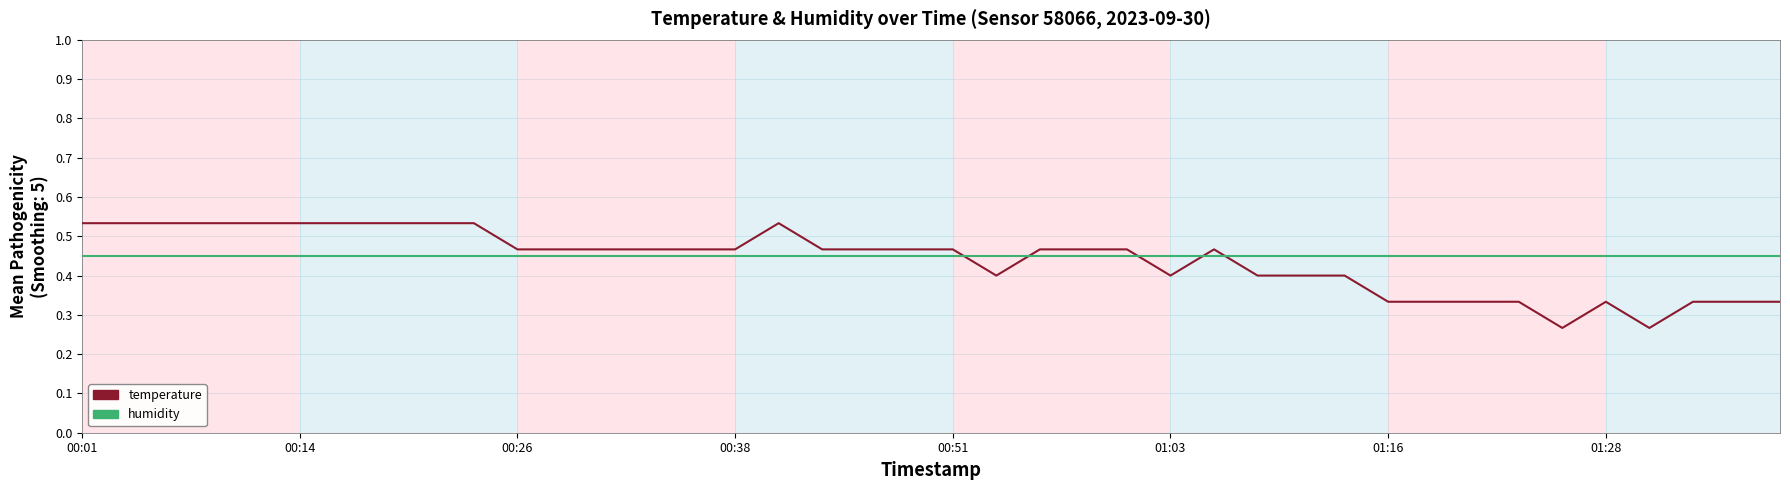

After their last crossing, which series has the higher values: humidity or temperature?

humidity